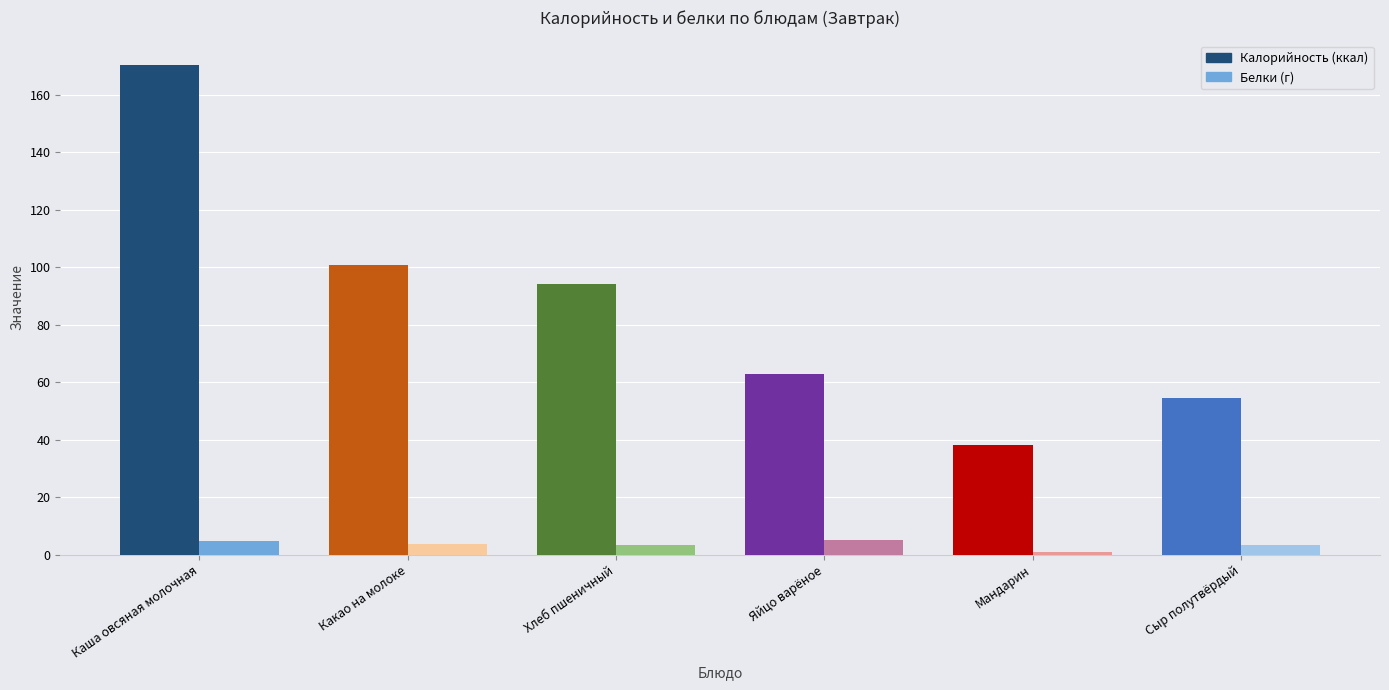

Which category has the lowest value in the Белки series?

Мандарин